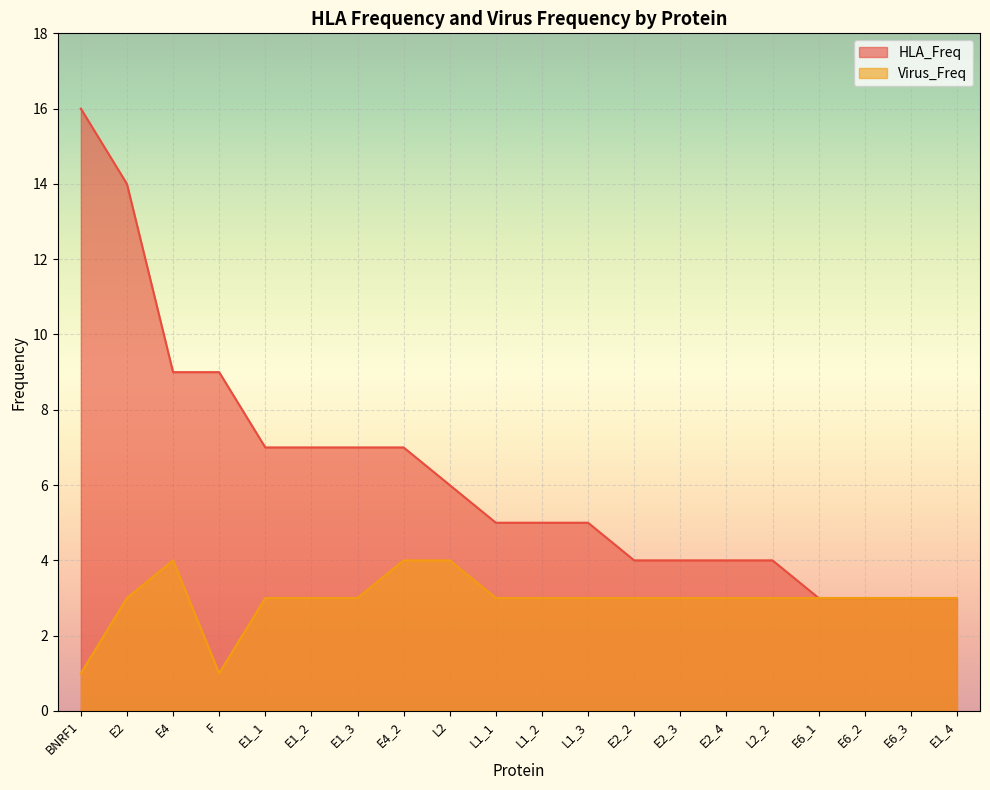

Where is the first local minimum for Virus_Freq?

F